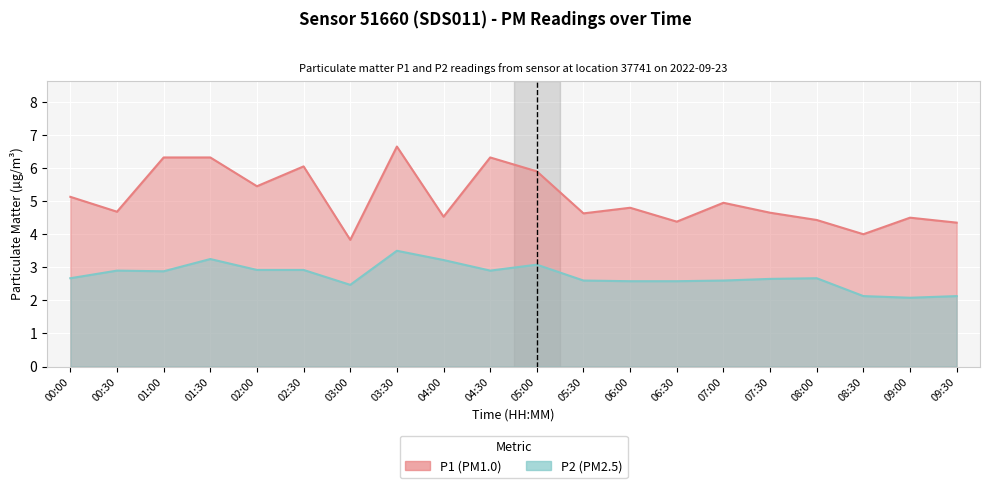

At which label is P1 closest to 5?

07:00